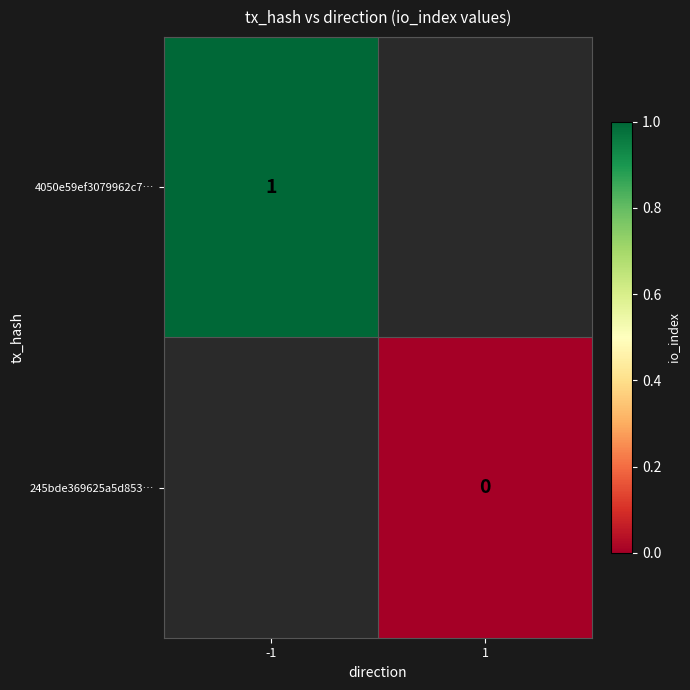

What is the maximum value shown in the chart?

1.0